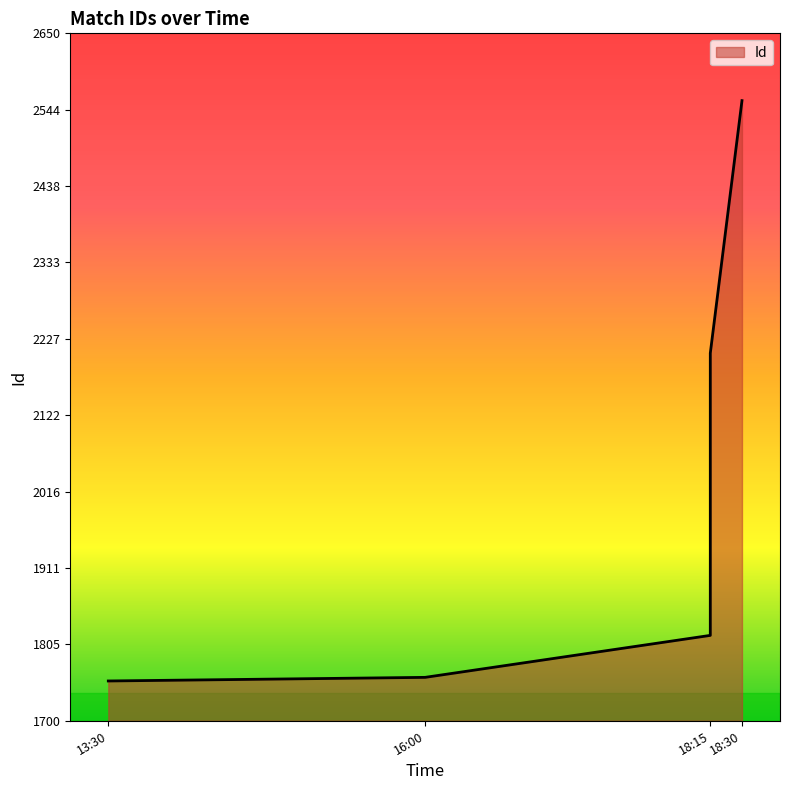

Which has a higher value, 18:15 or 18:15?

18:15